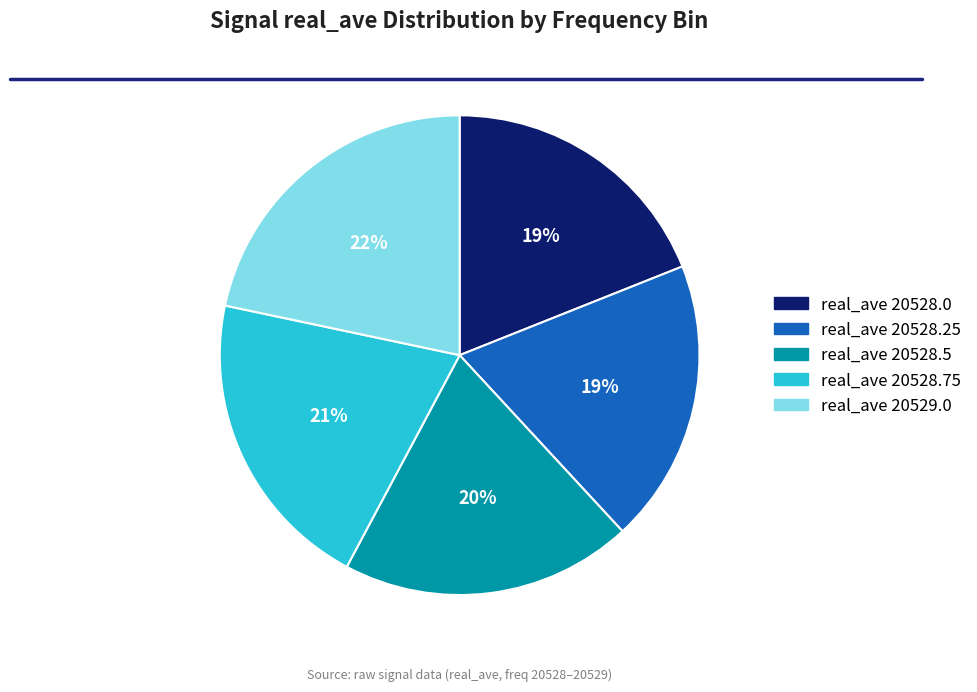

What percentage is the real_ave 20528.75 slice, to the nearest percent?

21%